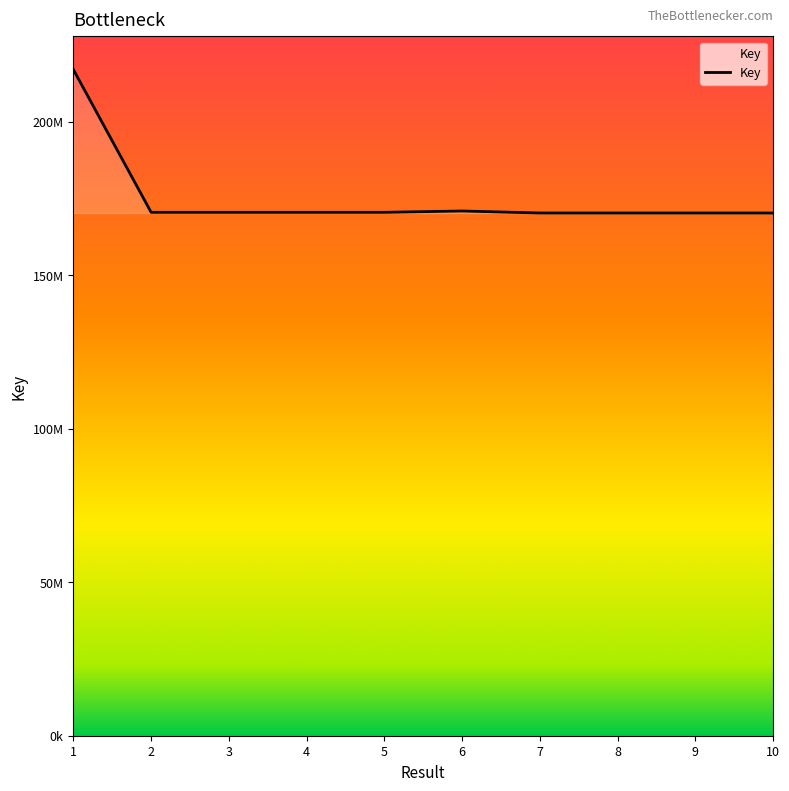

Which label corresponds to the largest value in the chart?

1